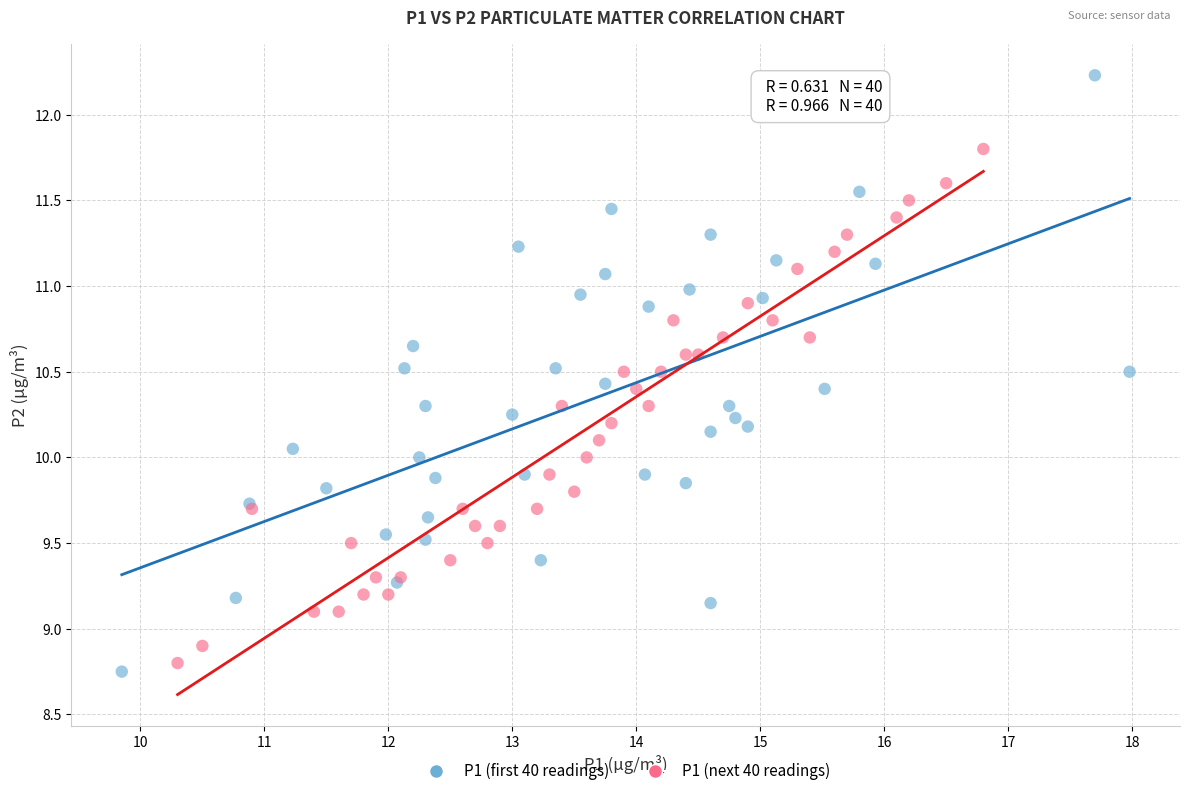

Which series has the largest Y range (max minus min)?

P1 (first 40 readings)